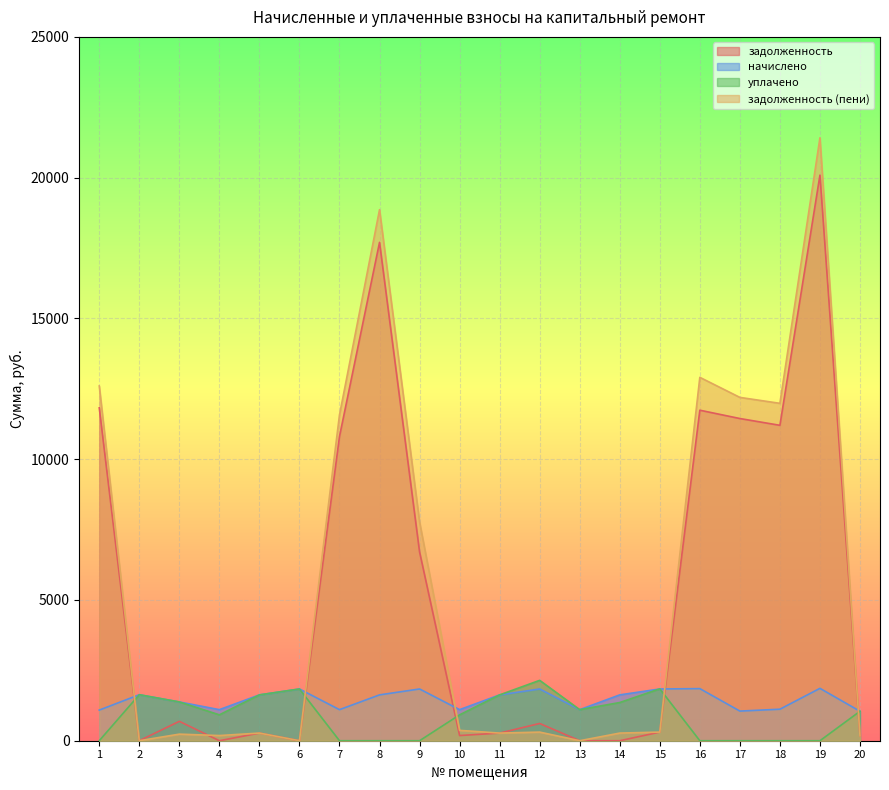

Where do уплачено and задолженность first cross each other?

1 and 2